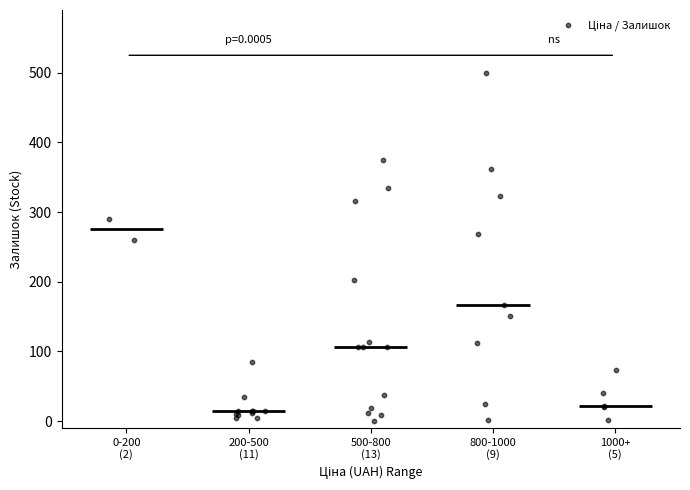

What Y value in the scatter plot is closest to 250?

260